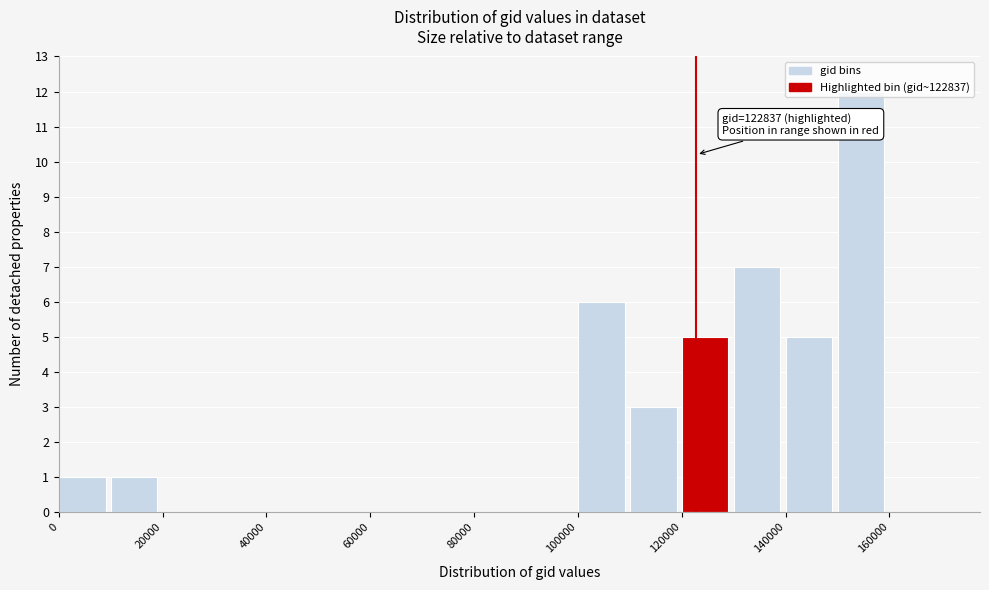

Over which range of the x-axis is the bar tallest?

150000 to 160000